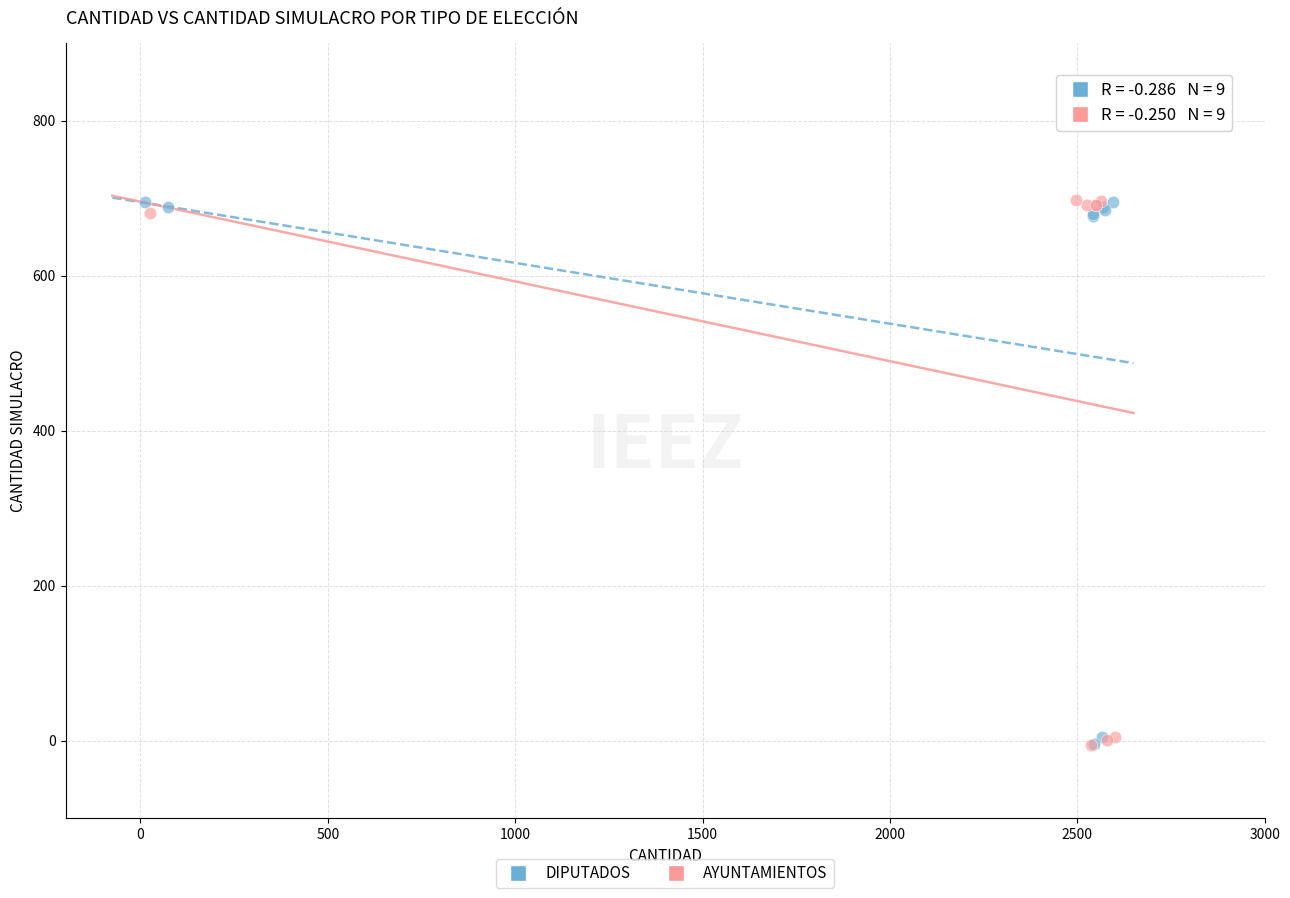

What are all the series names shown in the legend?

DIPUTADOS, AYUNTAMIENTOS